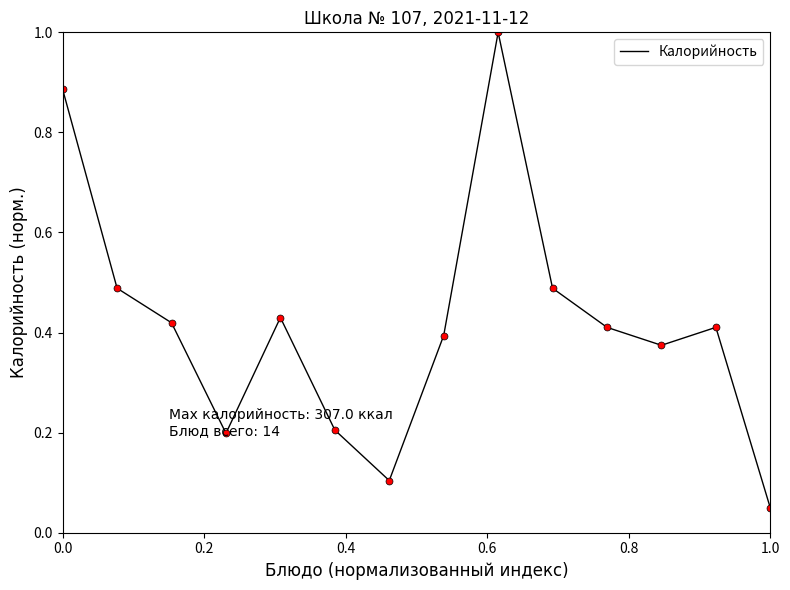

Does the chart display data point markers on the line(s)?

No